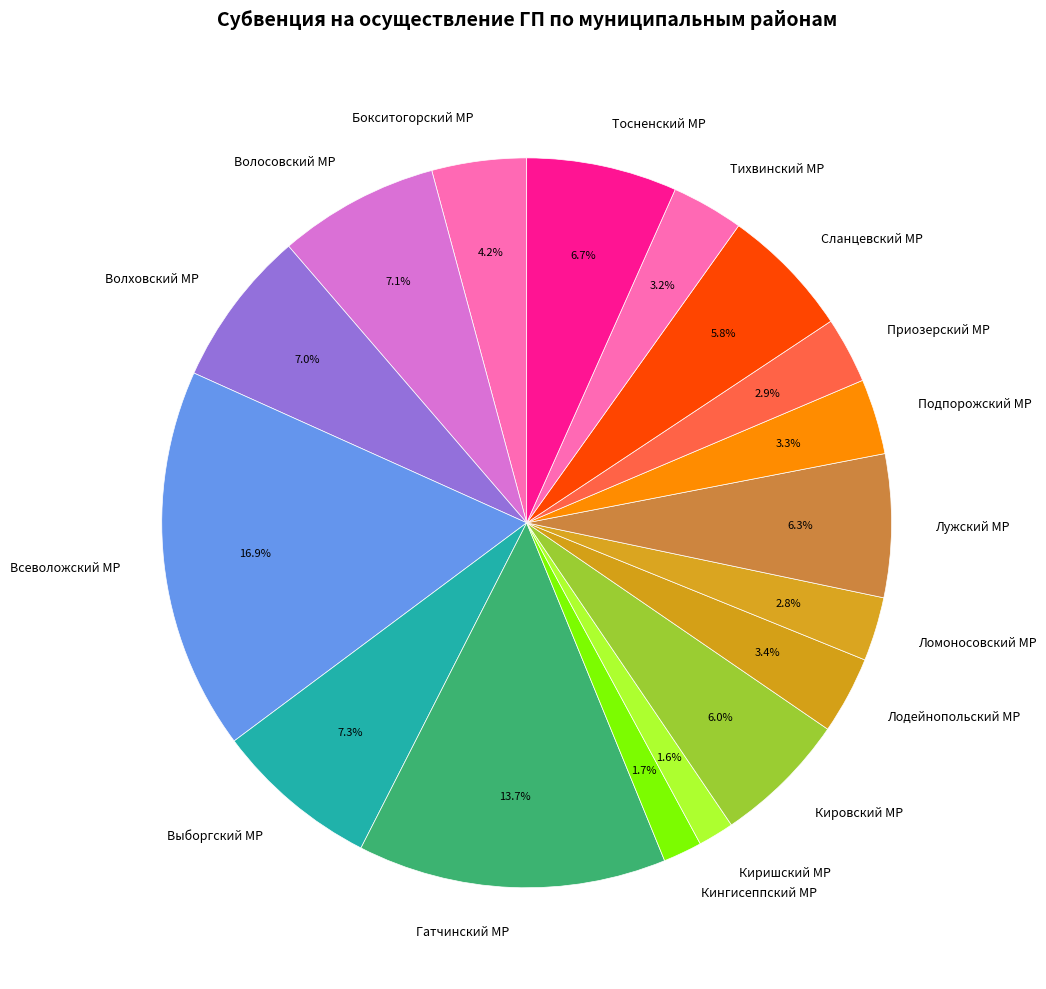

What percentage is the Тосненский МР slice, to the nearest percent?

7%